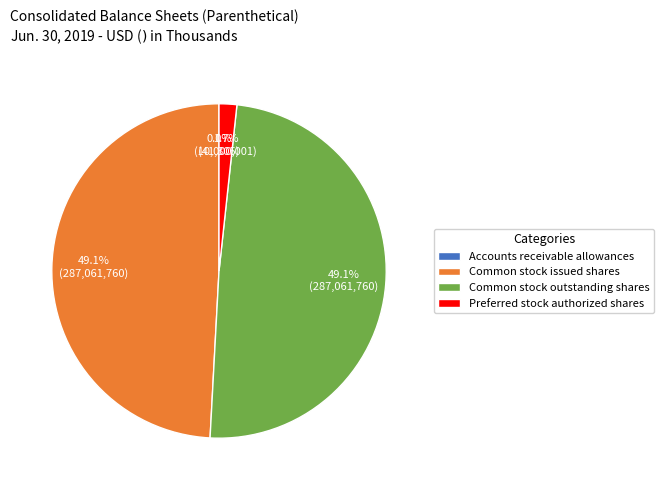

Combined, do Common stock outstanding shares and Common stock issued shares account for over 50%?

Yes